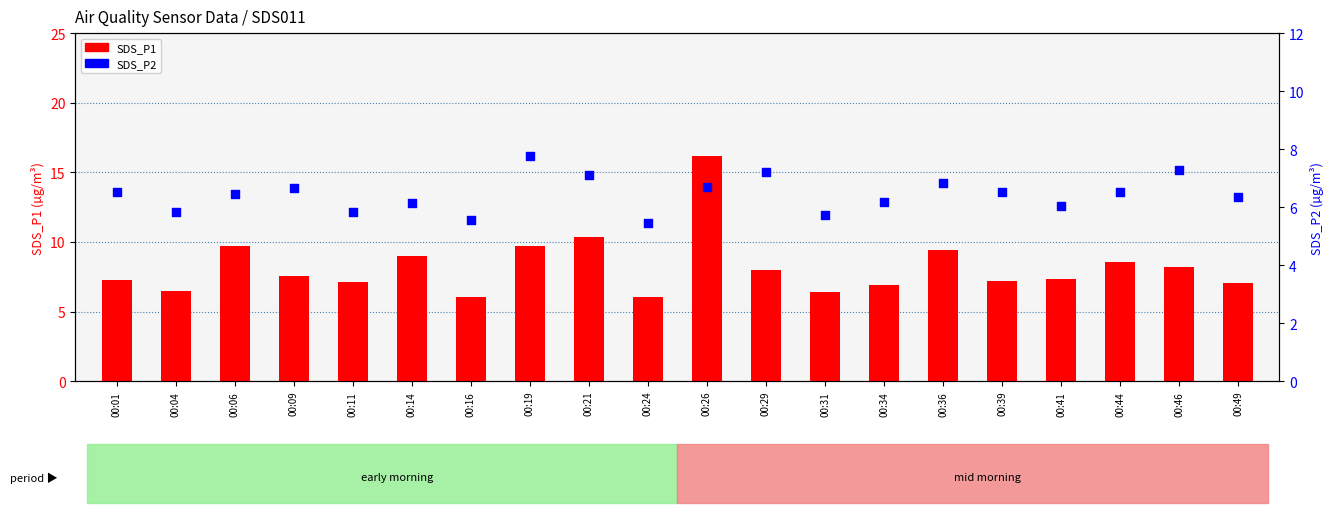

What is the total value across all series at 00:16?

11.6